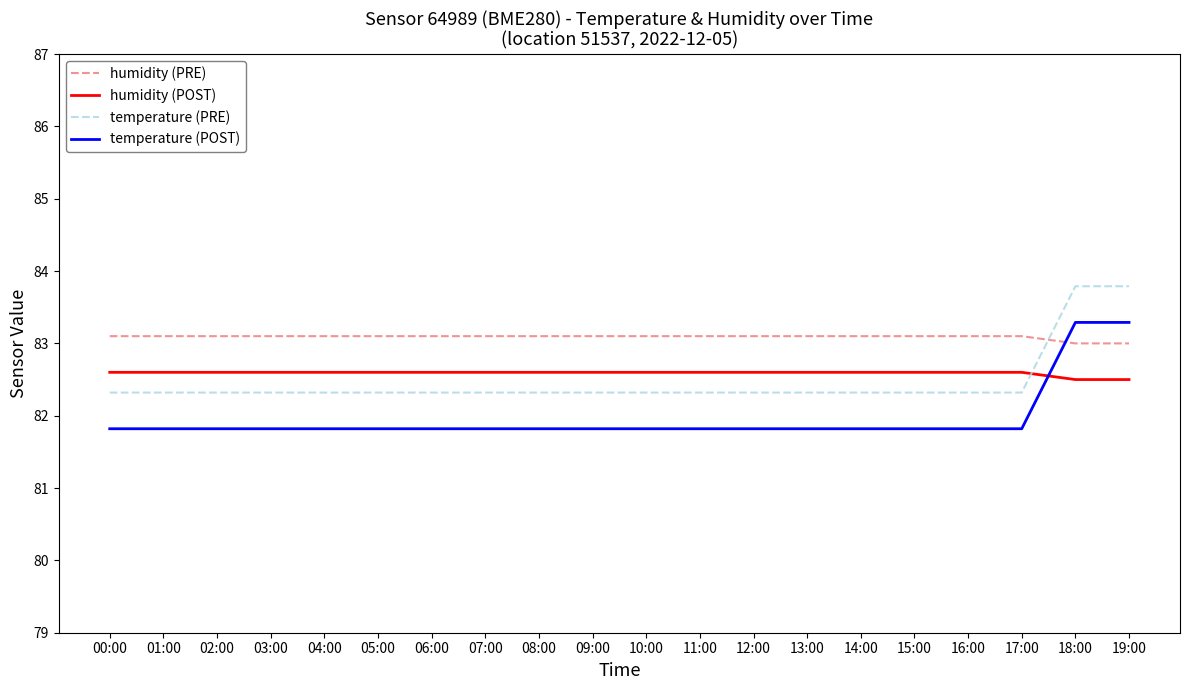

What are all the series names shown in the legend?

humidity (PRE), humidity (POST), temperature (PRE), temperature (POST)